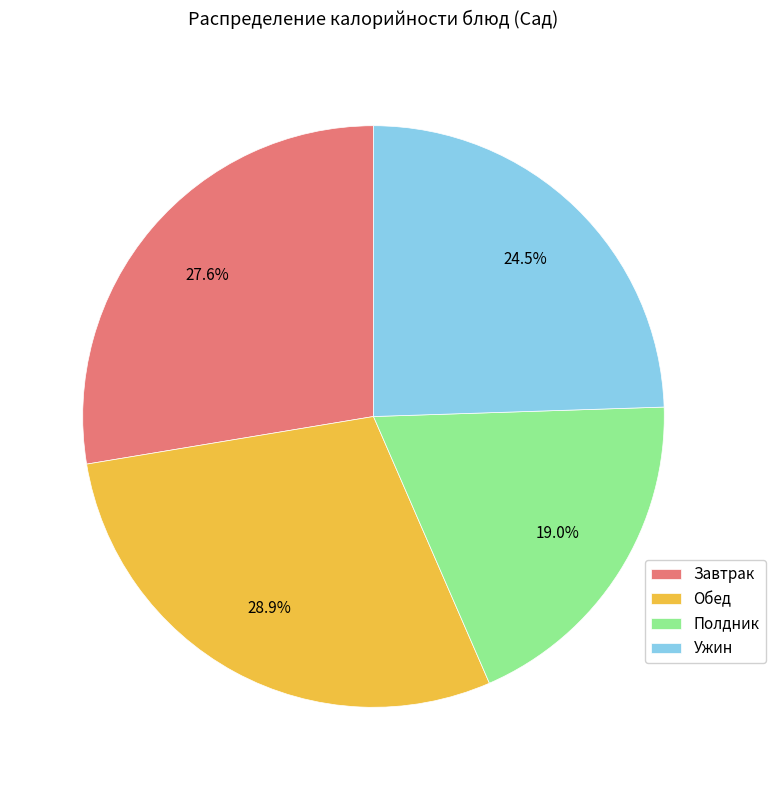

Count the number of slices in the pie.

4